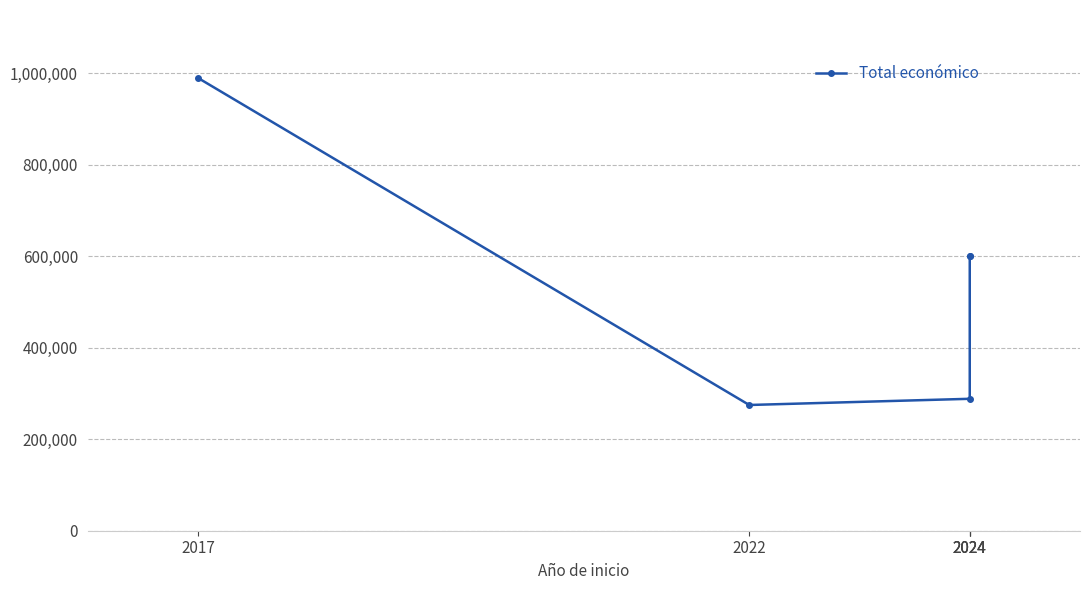

How many values exceed 599540?

2